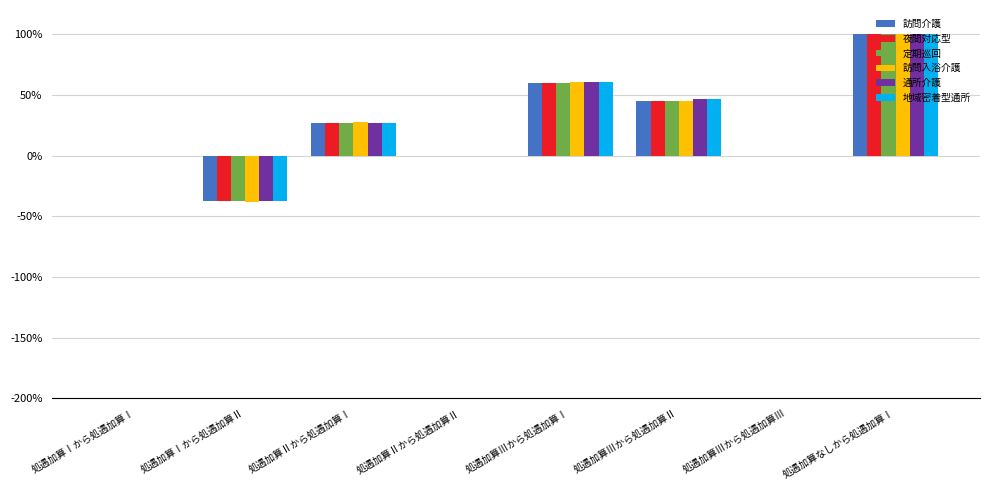

Are the bars grouped side by side (vs. stacked)?

Yes